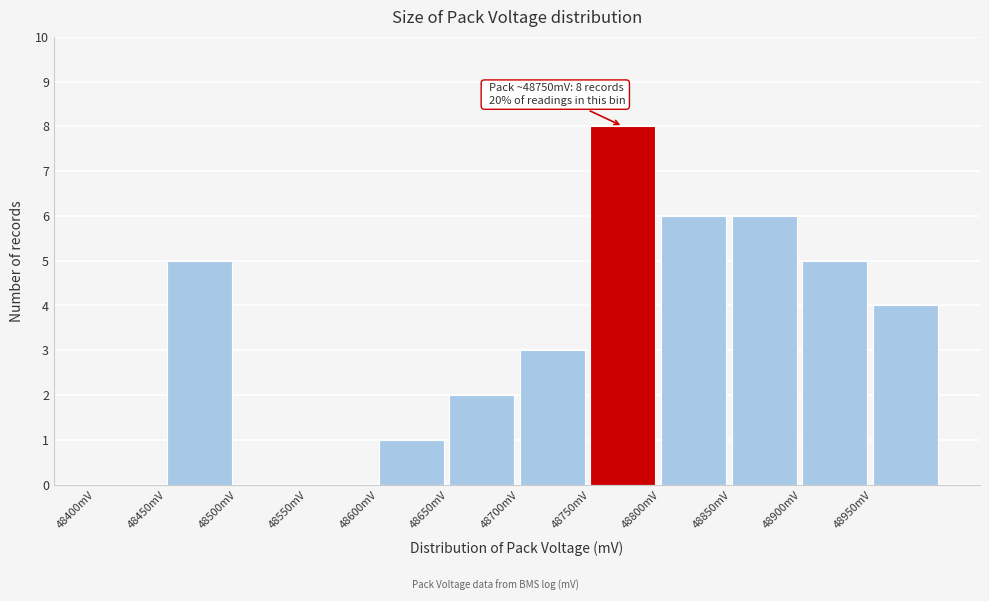

Which range on the x-axis has the tallest bar?

48750 to 48800